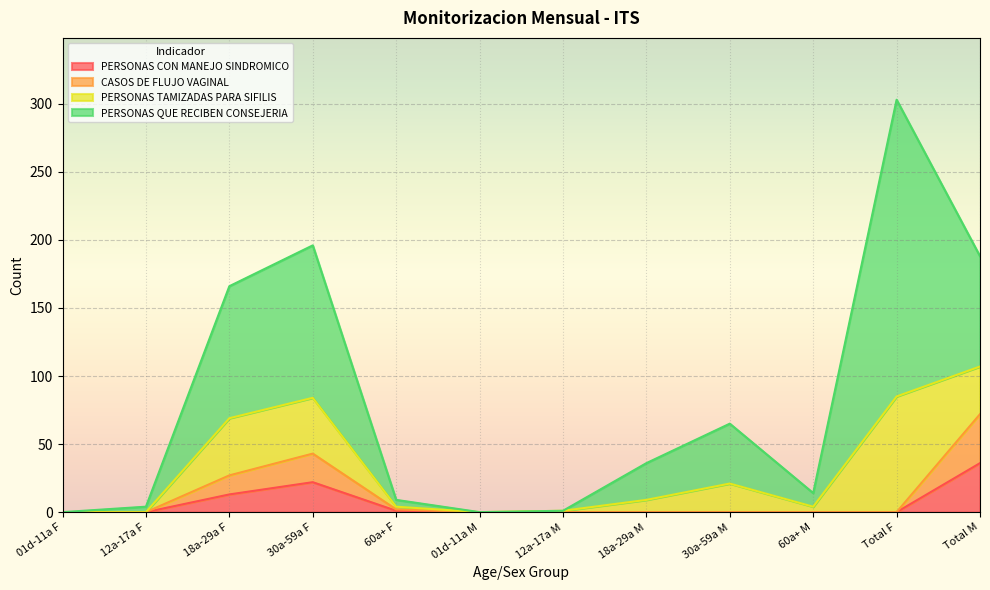

The value of PERSONAS CON MANEJO SINDROMICO at 18a-29a F is 13. True or false?

True